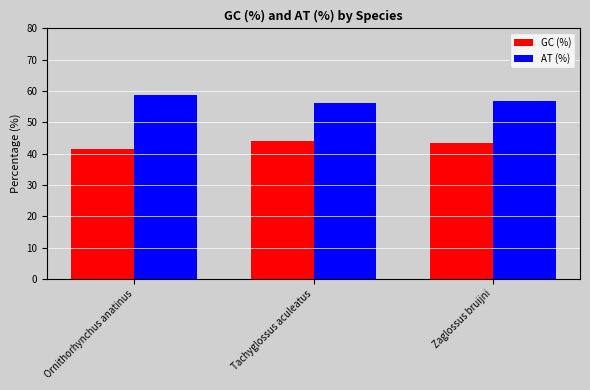

What is the difference between the second highest and minimum values in the AT (%) series?

0.6